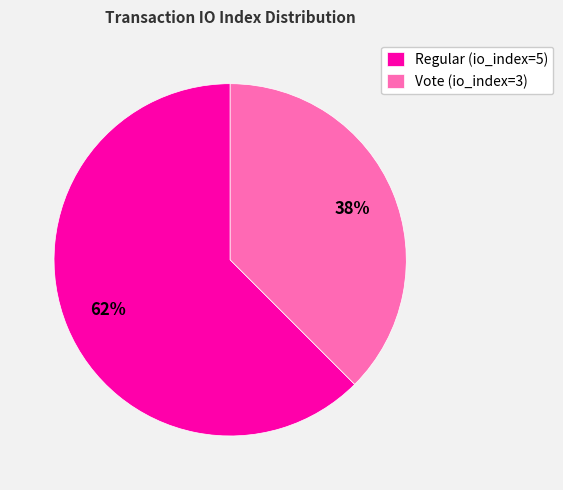

Between Regular (io_index=5) and Vote (io_index=3), which is larger?

Regular (io_index=5)